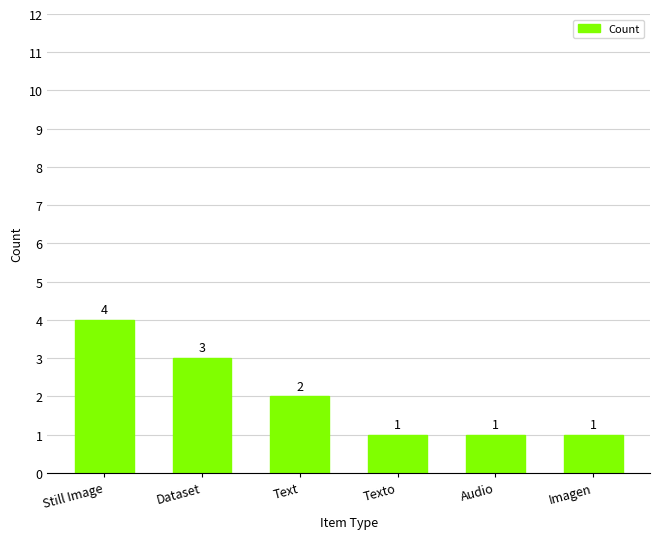

What is the change in value from Dataset to Audio?

-2